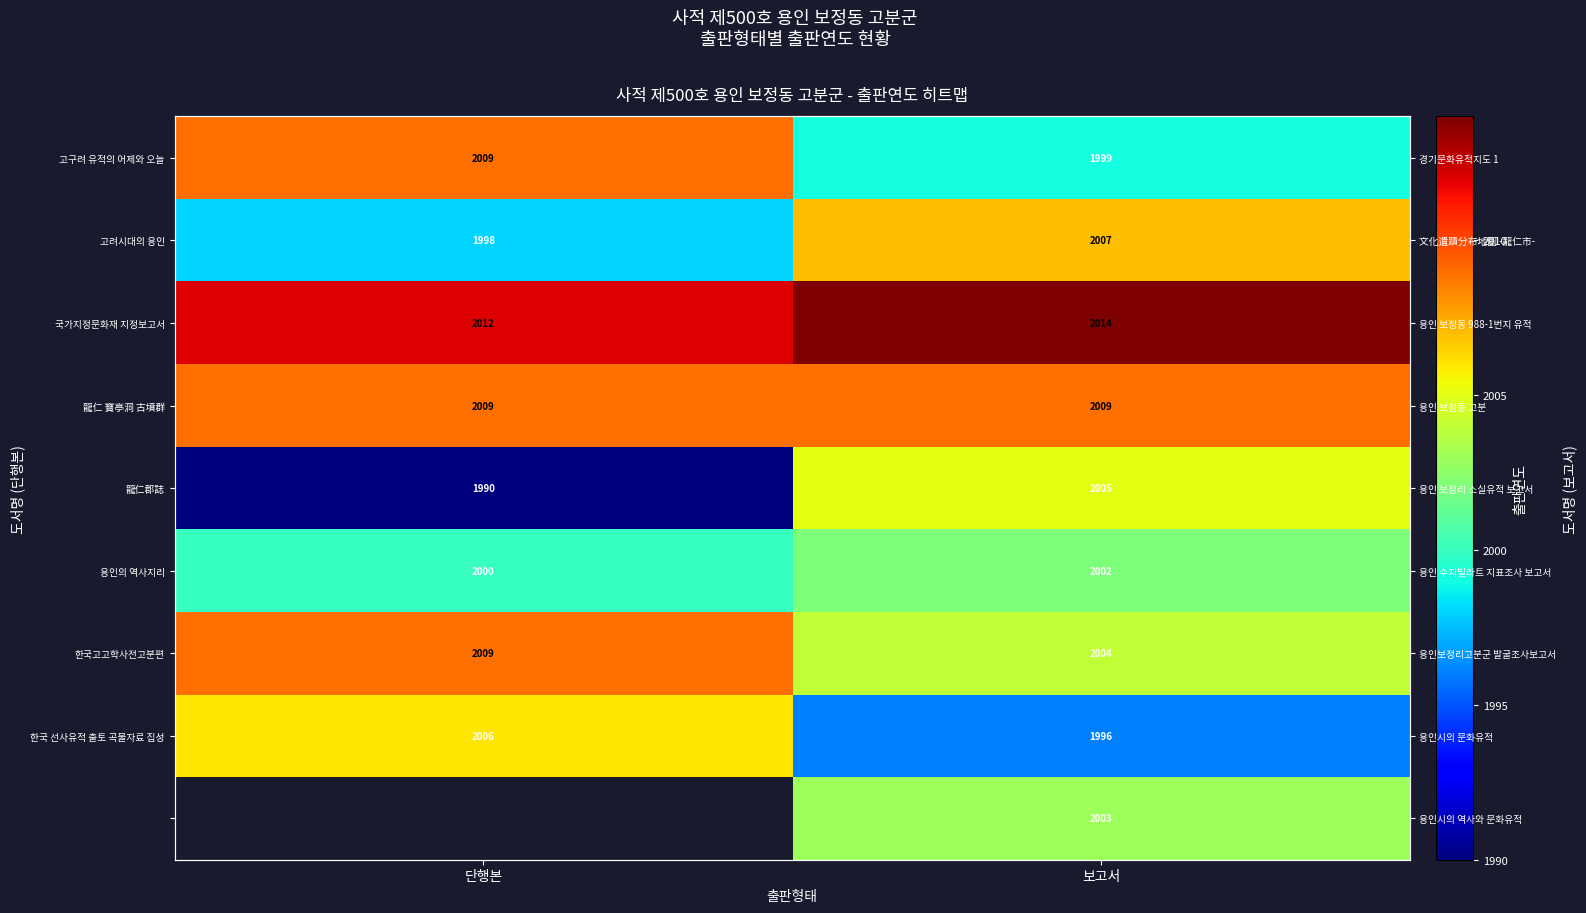

At how many categories does at least one series exceed 2001?

2